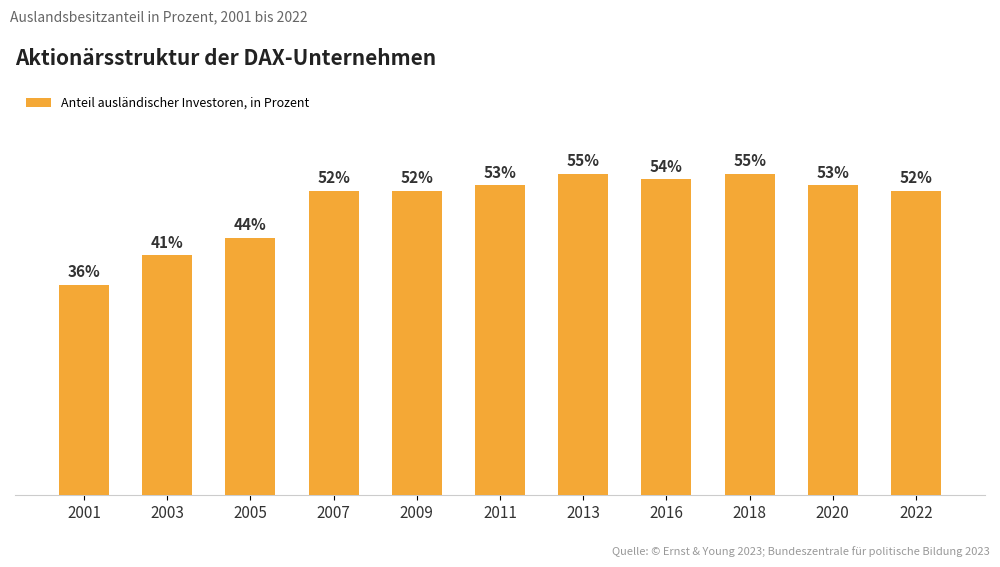

What is the value of the 2nd bar from the left?

41